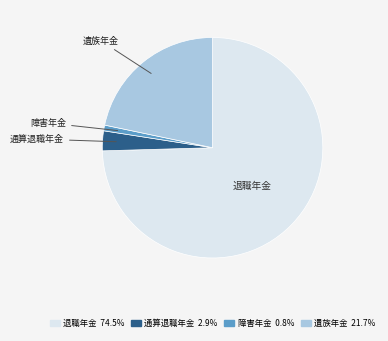

How many segments does this pie chart have?

4